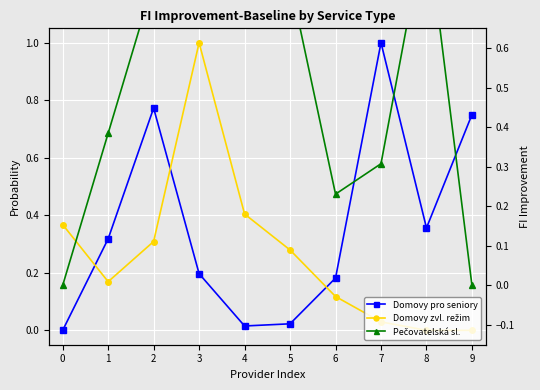

List the series in order of their overall mean, highest first.

Pečovatelská sl., Domovy pro seniory, Domovy zvl. režim